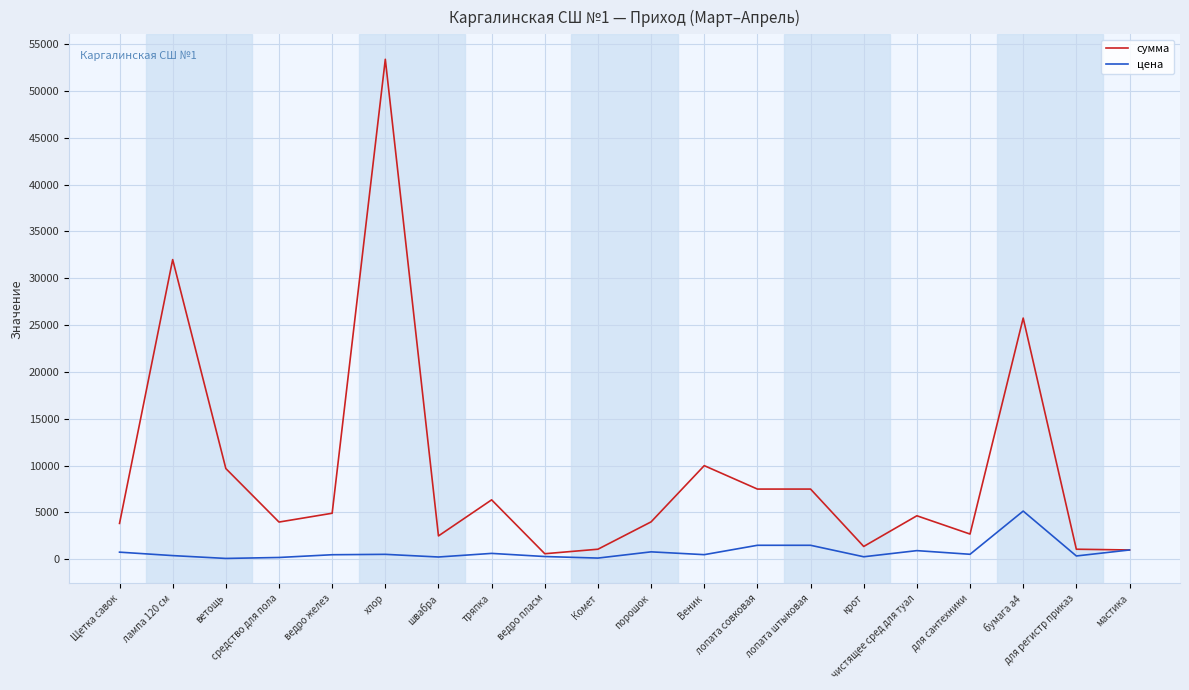

List the series in order of their overall mean, lowest first.

цена, сумма